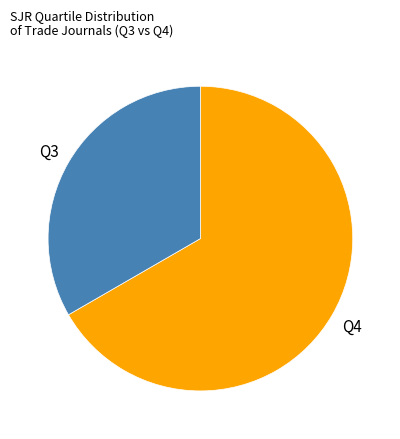

Between Q4 and Q3, which is larger?

Q4